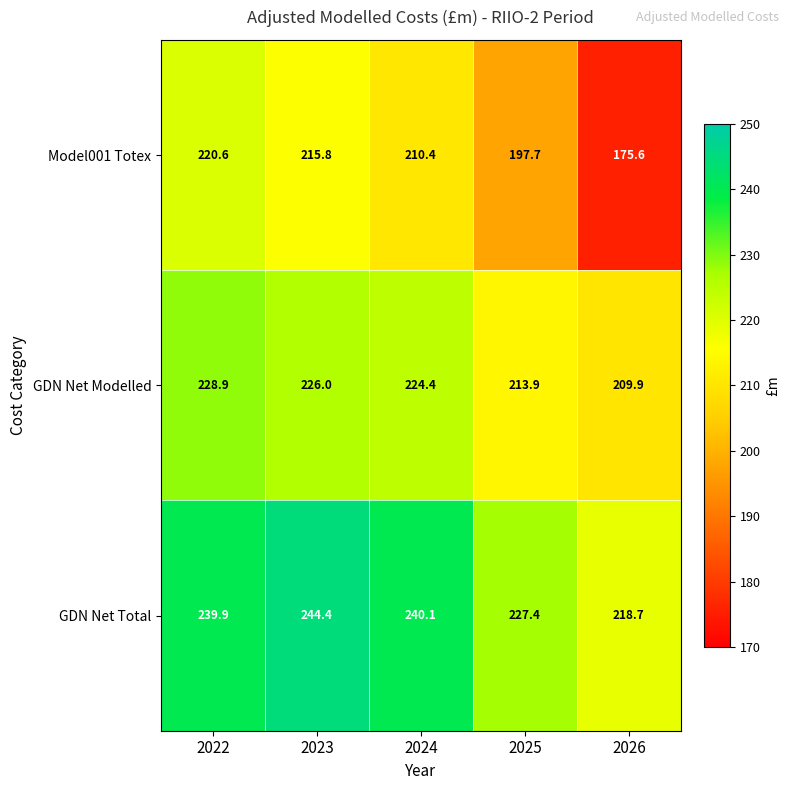

Where does the GDN Net Total series first go above 239?

2022